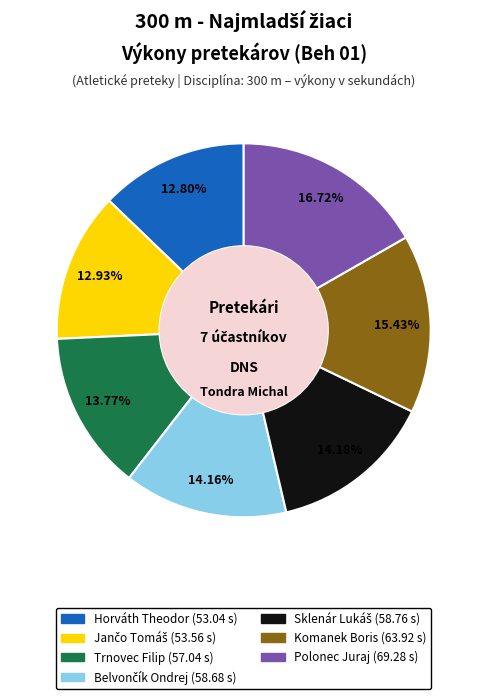

What portion of the pie excludes Polonec Juraj?

83.3%